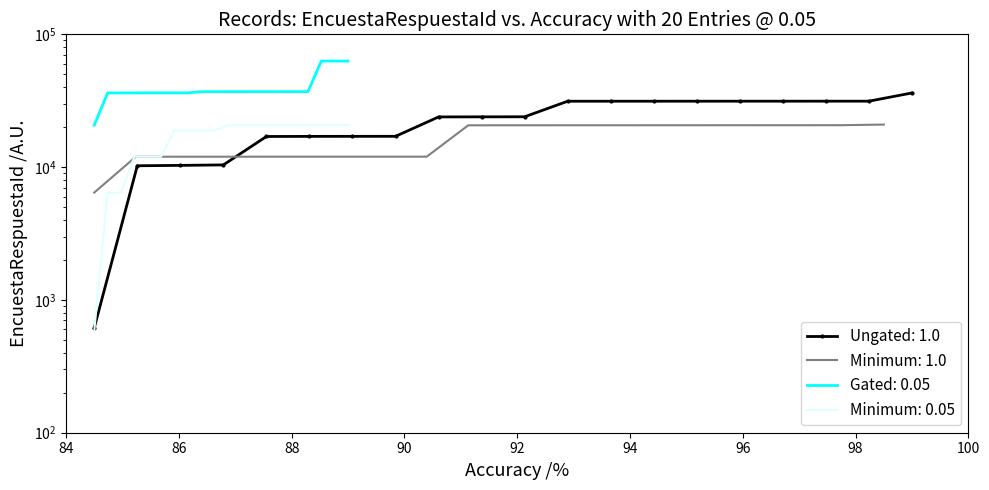

Which series has the widest spread of values?

Ungated: 1.0